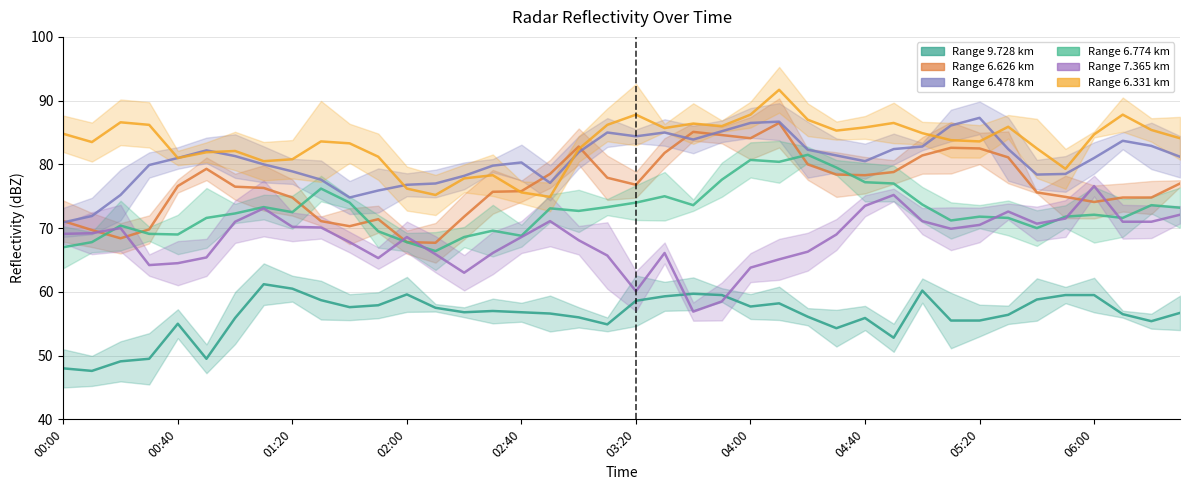

What is the approximate value of 6.626 at 2001/12/08 01:30?

71.1